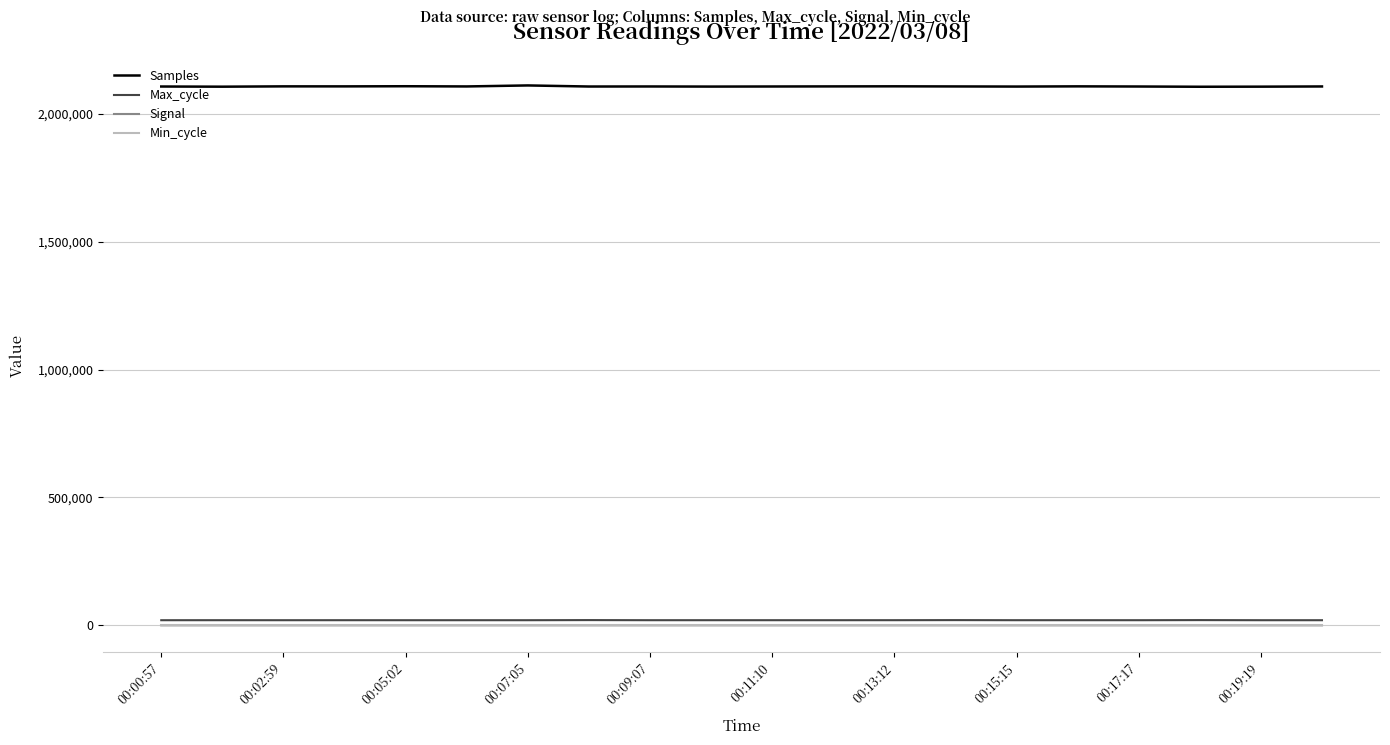

True or false: Max_cycle has more than 0 points higher than both neighbors.

True